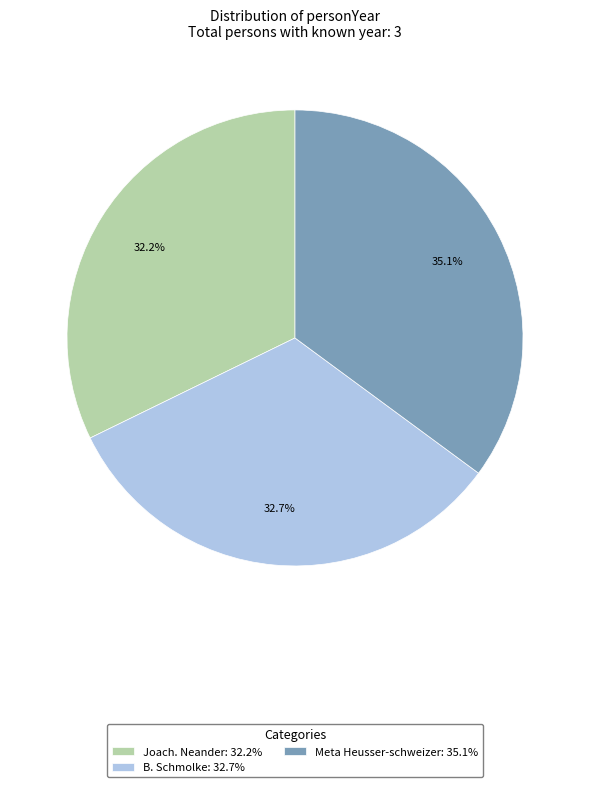

The B. Schmolke slice represents 33% of the pie. True or false?

True